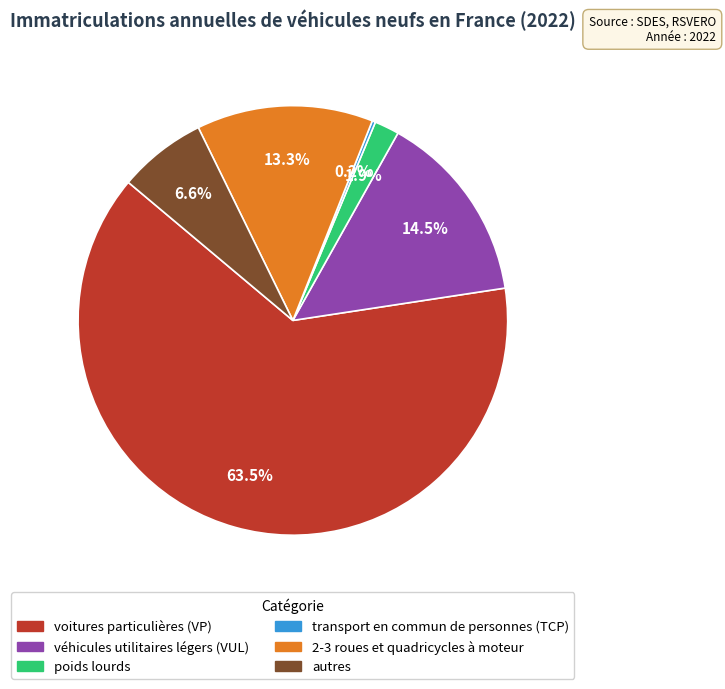

Approximately how many times larger is the value at poids lourds compared to véhicules utilitaires légers (VUL)?

0.1